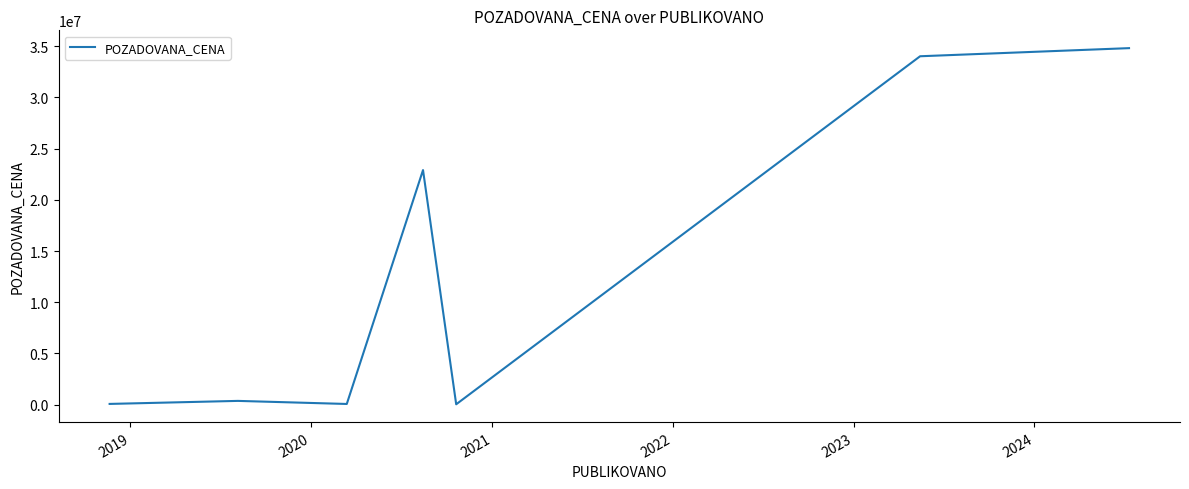

True or false: the data has more than 2 interior local peaks.

False